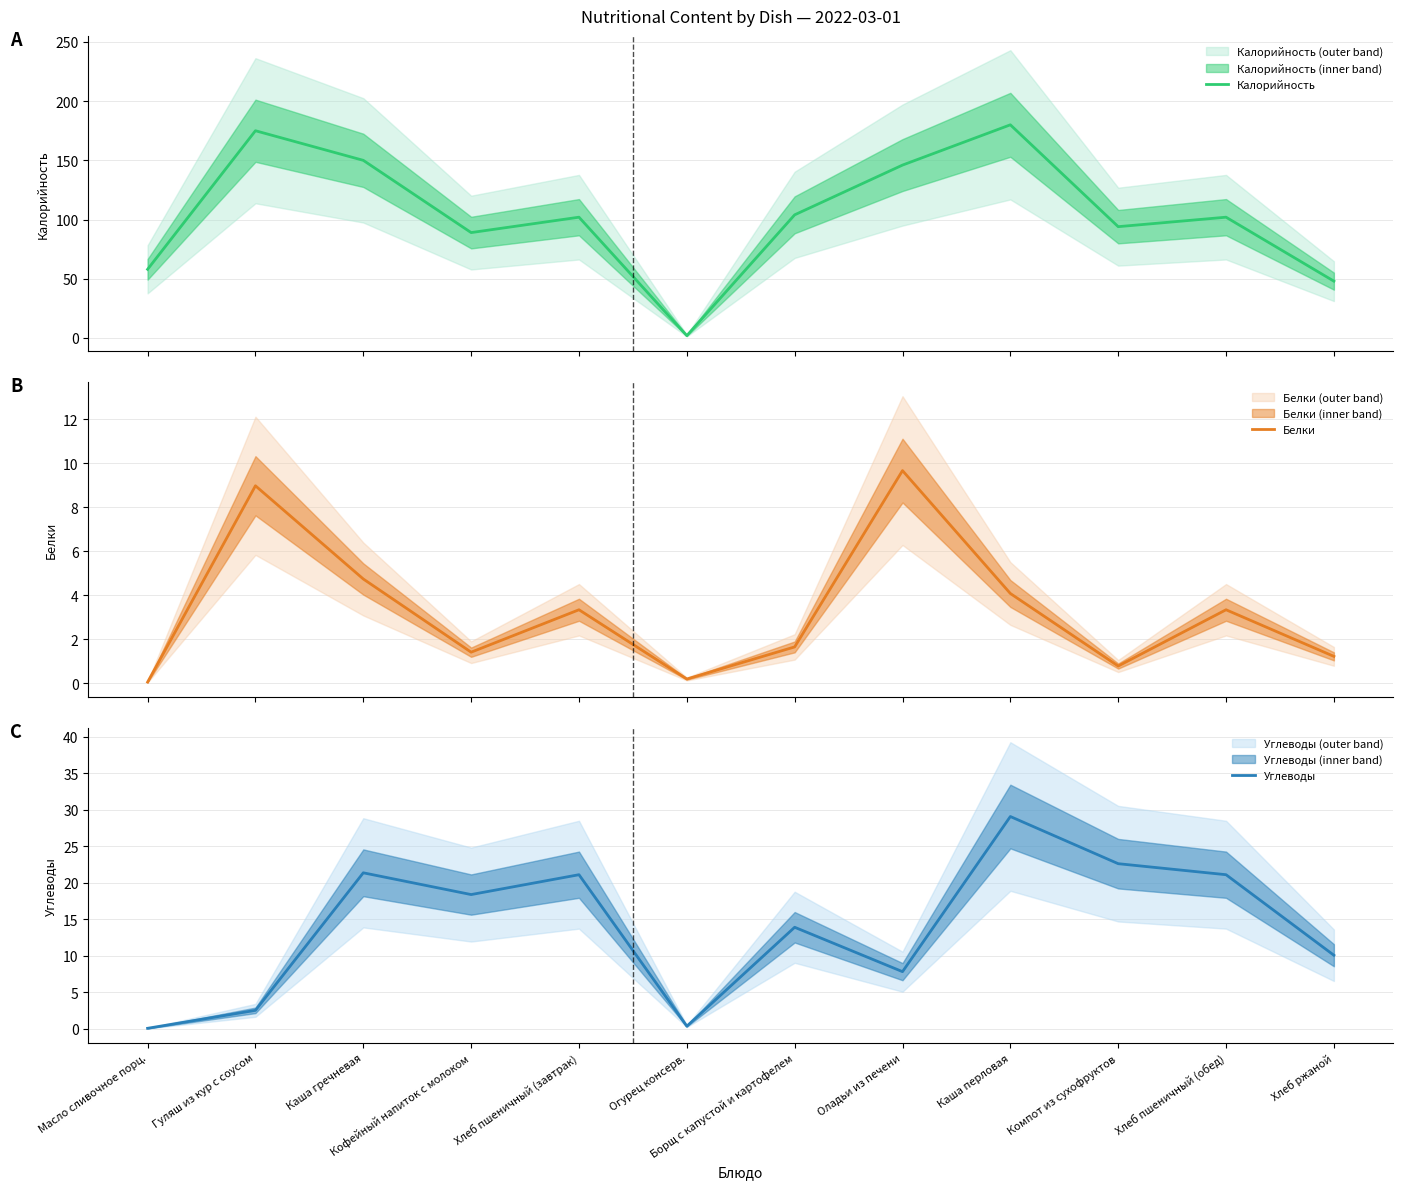

What is the value of the Калорийность point at the 6th from the left?

2.0